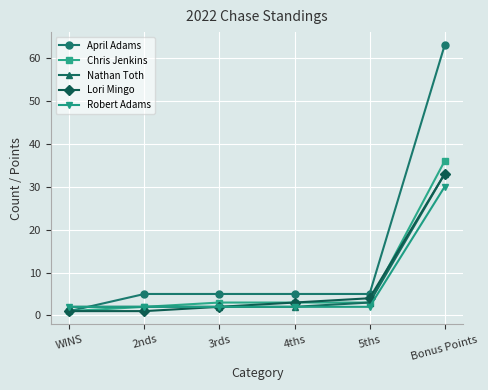

Which series changed the most between 2nds and 4ths?

Lori Mingo